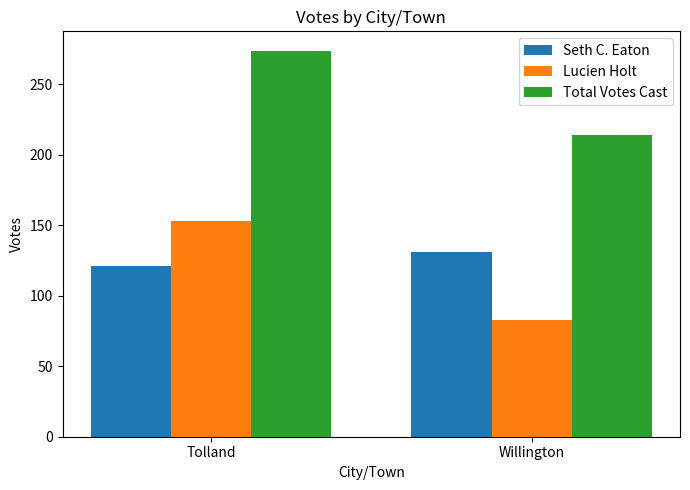

Rank the categories by Total Votes Cast value from lowest to highest.

Willington, Tolland